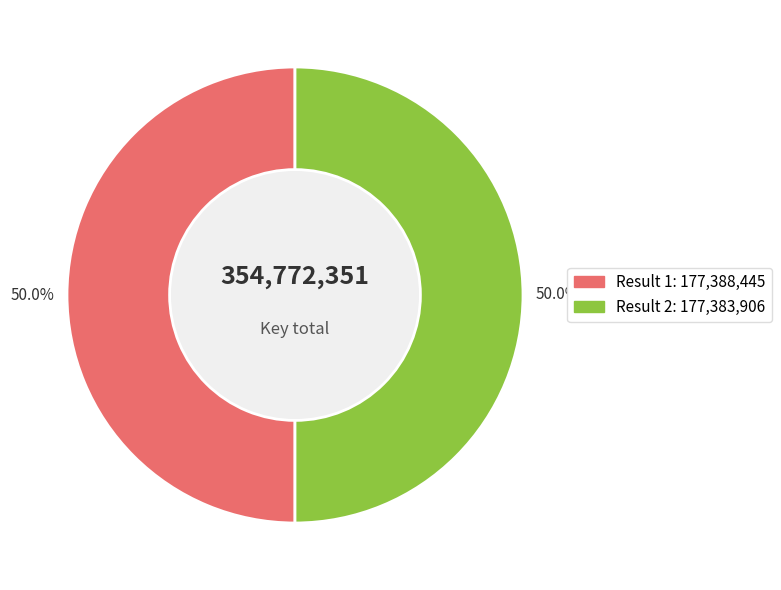

How many slices are in this pie chart?

2